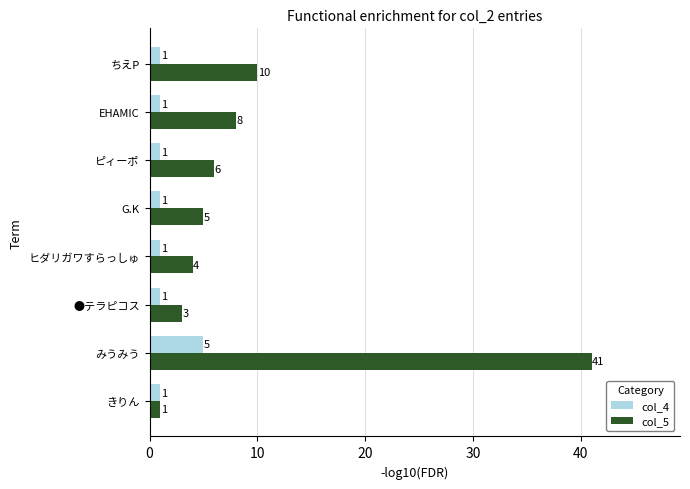

Is it true that col_5 equals 5 at G.K?

True